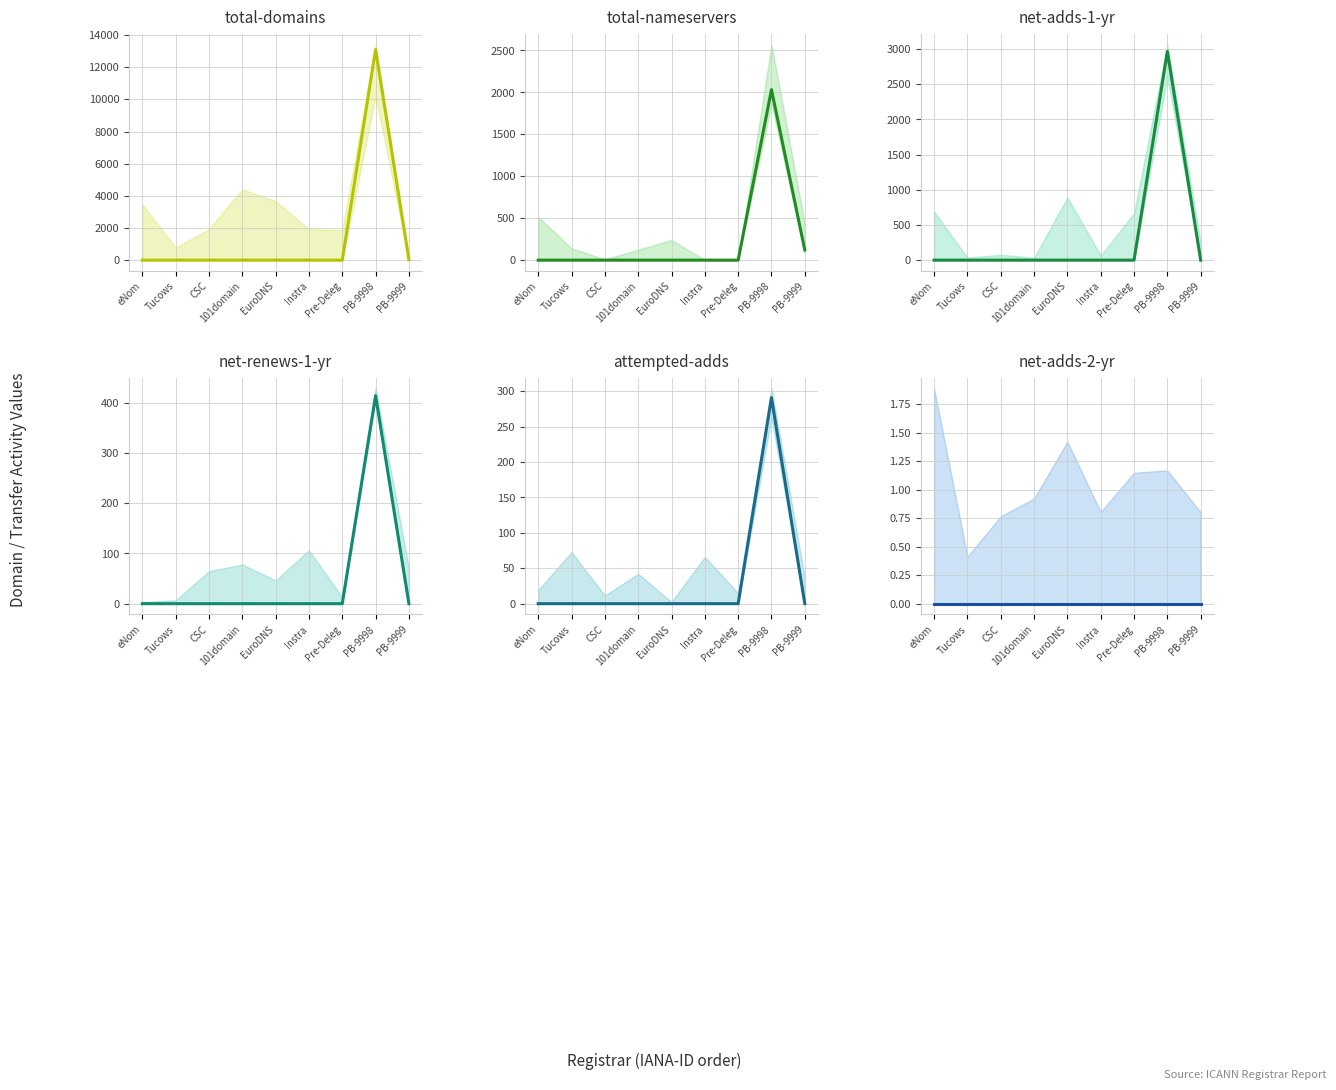

What is the label of the 3rd point from the right?

Pre-Deleg